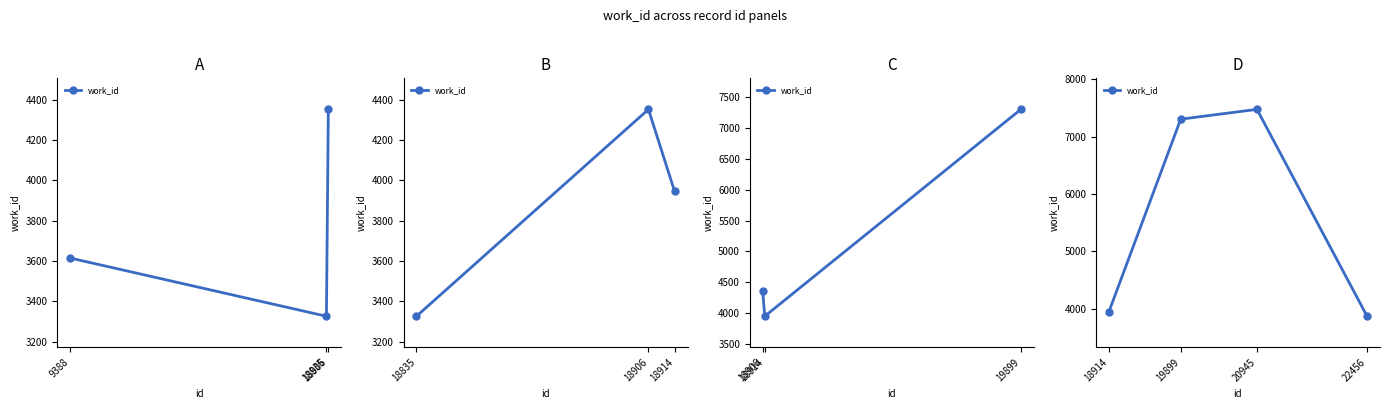

How many points are higher than both their immediate neighbors (excluding endpoints)?

1